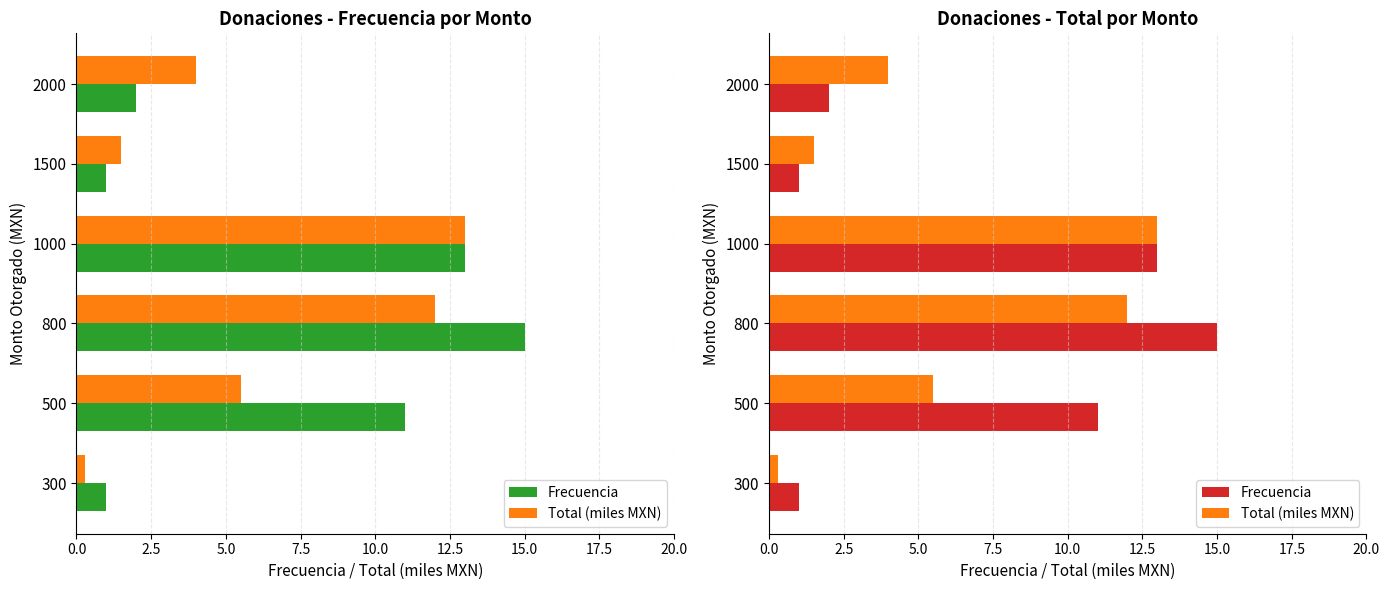

Are the bars horizontal?

Yes